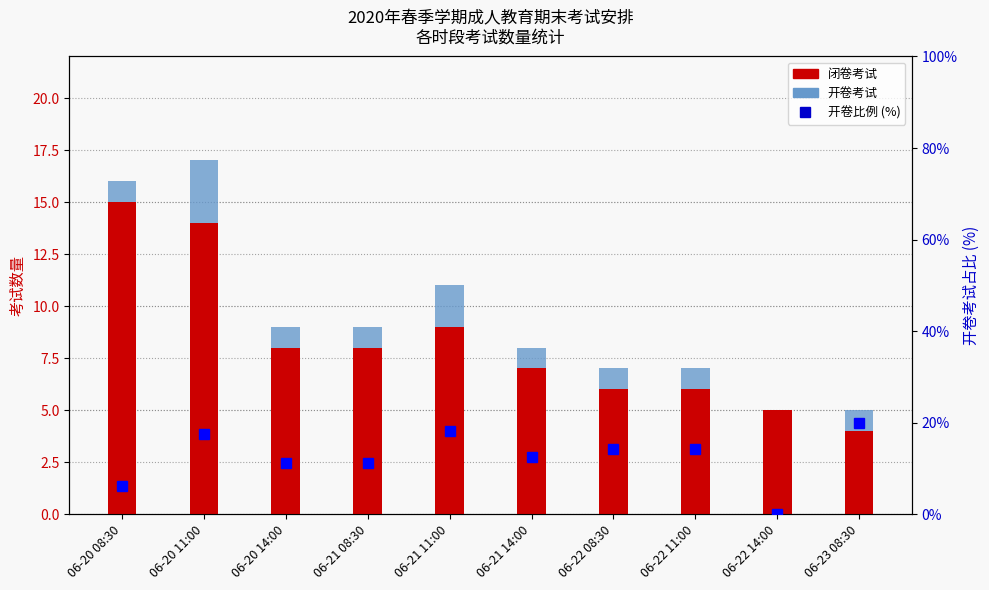

What is the approximate value of 开卷考试 at 06-22 08:30?

1.0